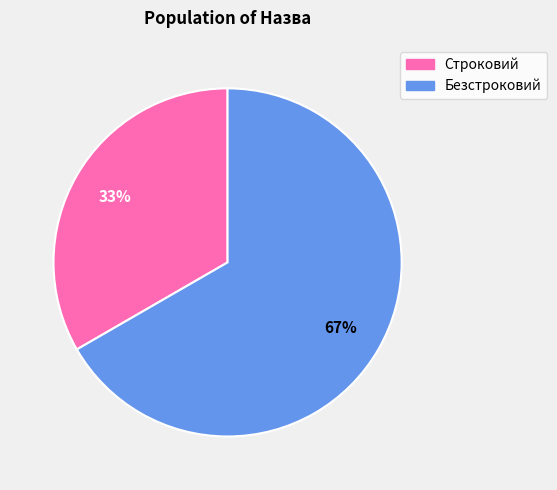

To the nearest percent, what is the combined percentage of Строковий and Безстроковий?

100%